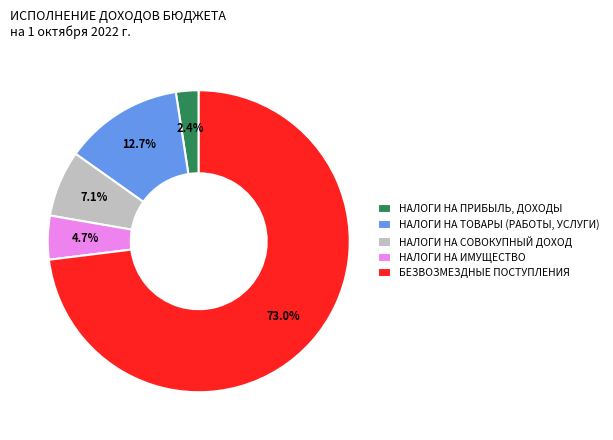

To the nearest percent, what portion does НАЛОГИ НА ТОВАРЫ (РАБОТЫ, УСЛУГИ) represent?

13%